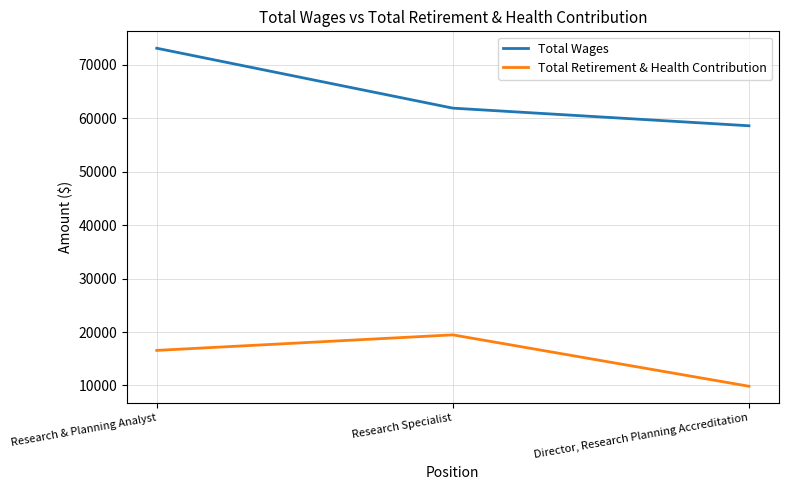

At Research & Planning Analyst, list the series in order from largest to smallest.

Total Wages, Total Retirement & Health Contribution